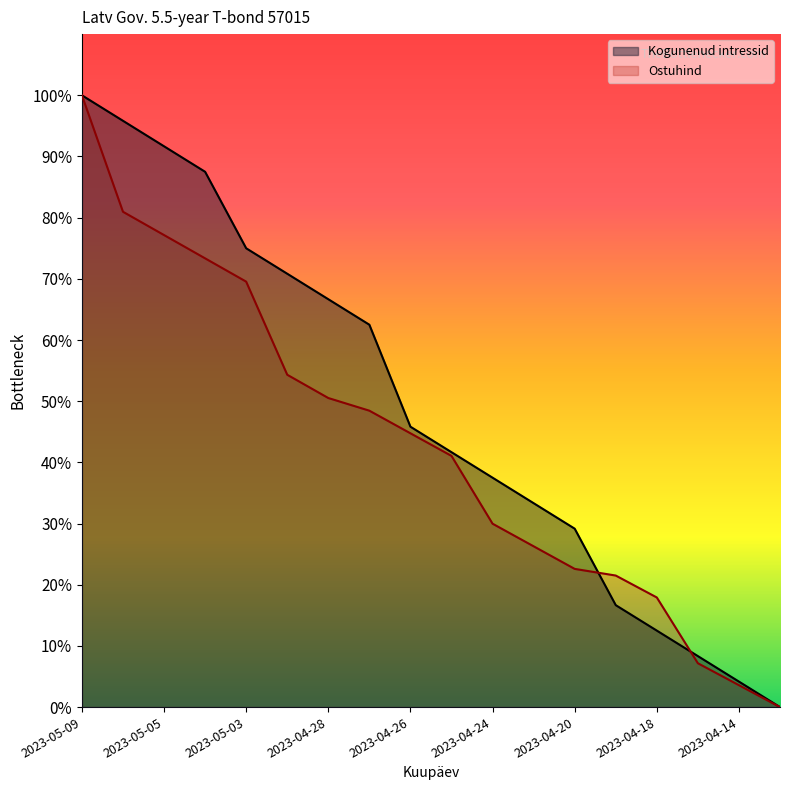

What are all the series names shown in the legend?

Kogunenud intressid, Ostuhind